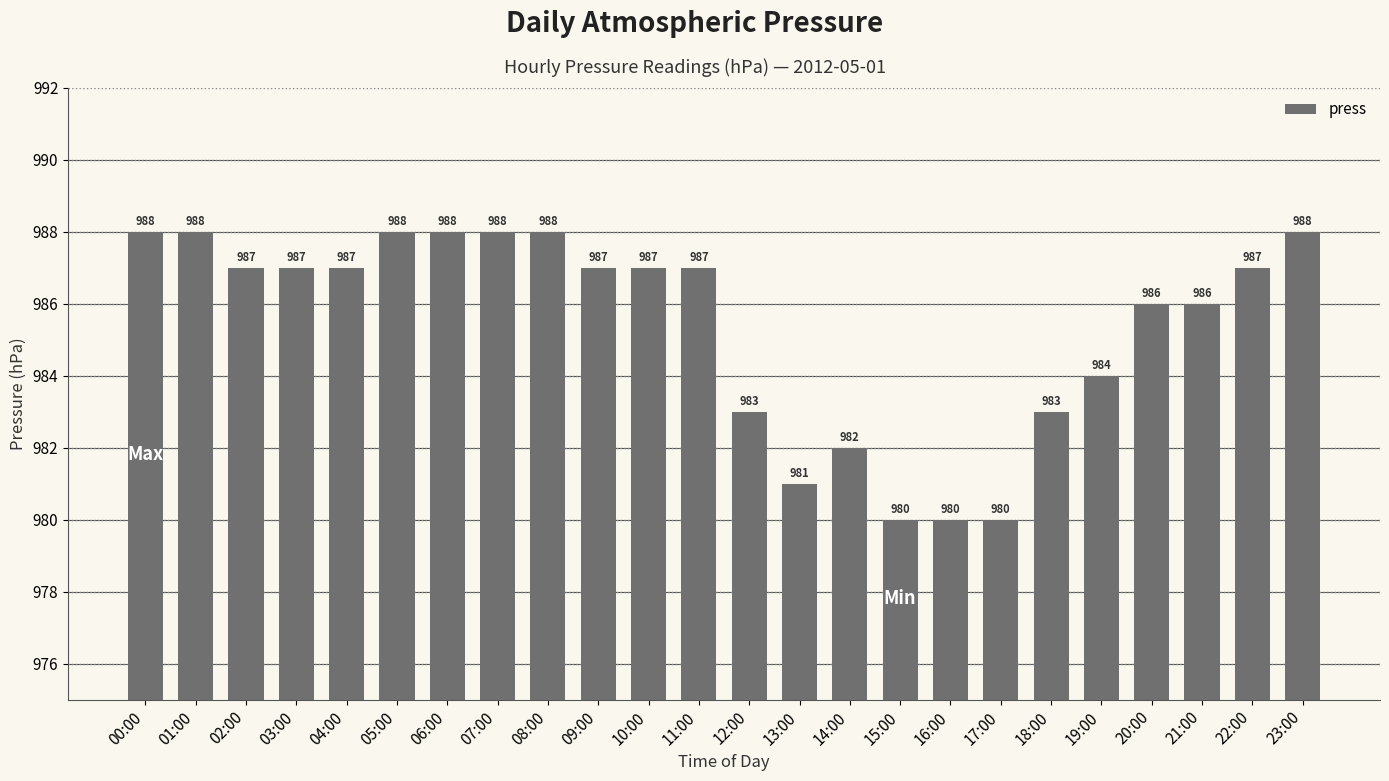

What value does the data have at 23:00?

988